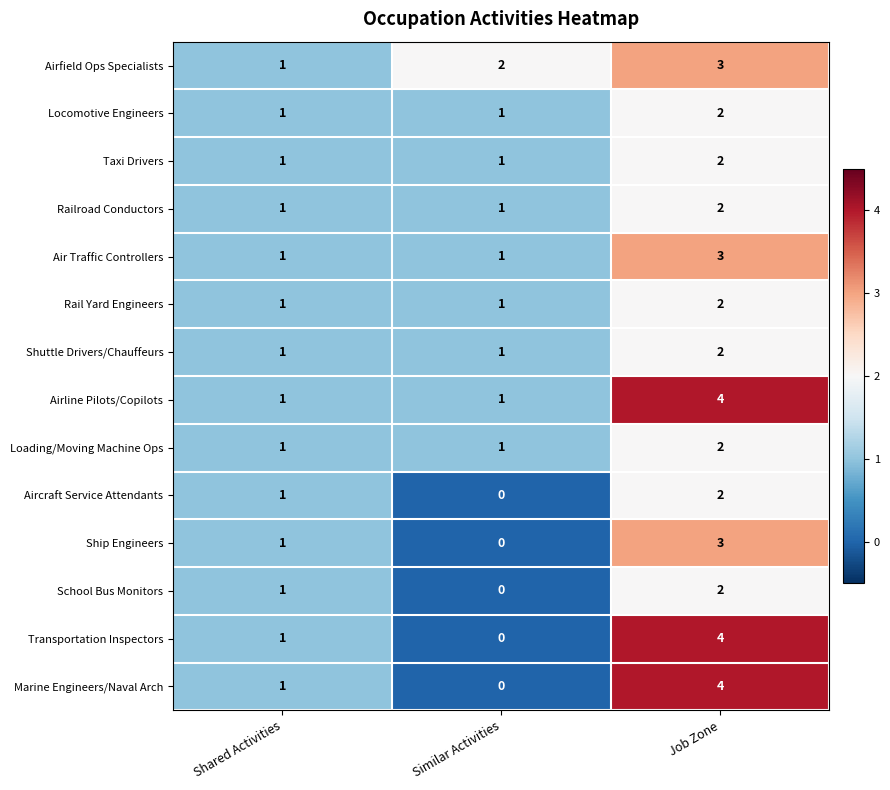

How many Taxi Drivers values are between 1 and 2?

3